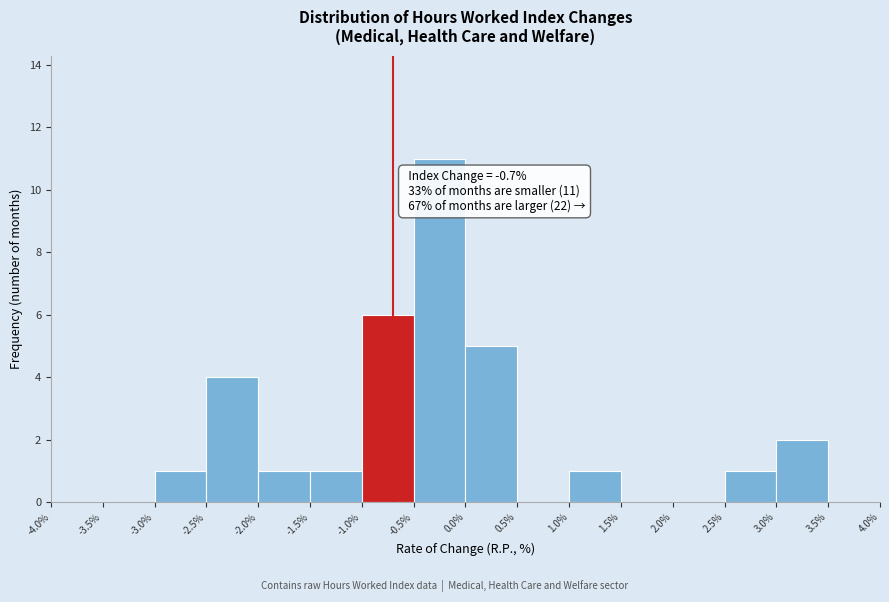

Which range on the x-axis has the tallest bar?

-0.5% to 0.0%